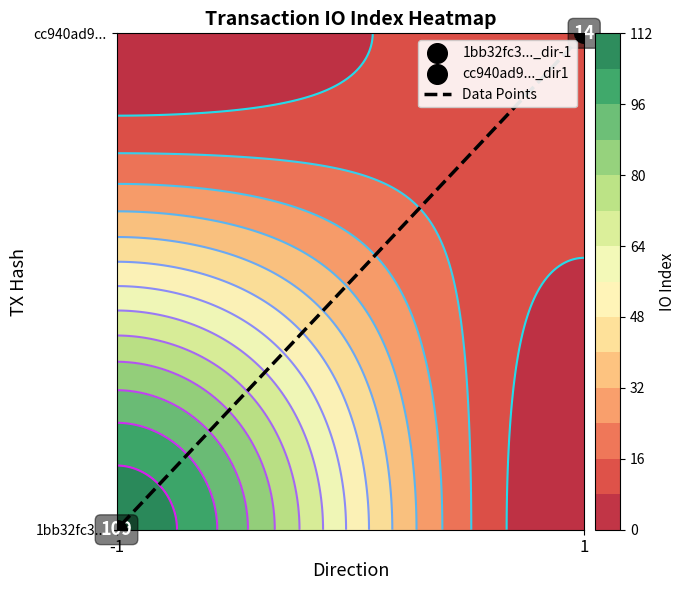

How many series are shown in this chart?

1